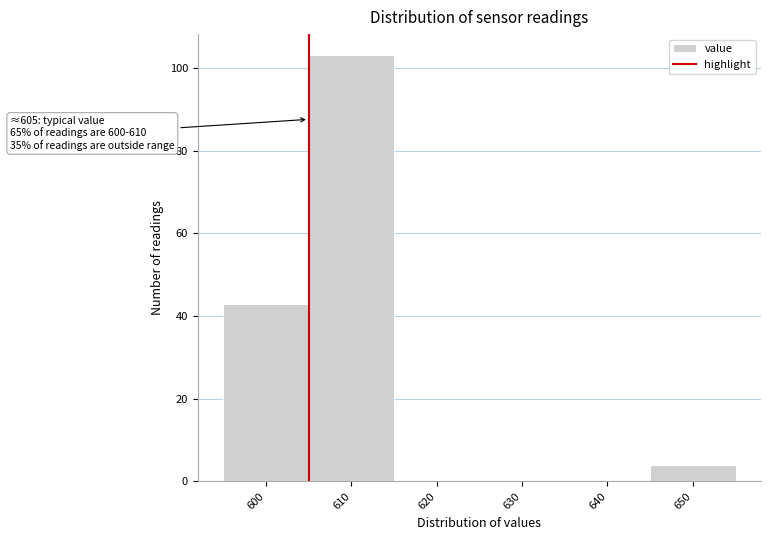

Which range on the x-axis has the tallest bar?

605 to 615